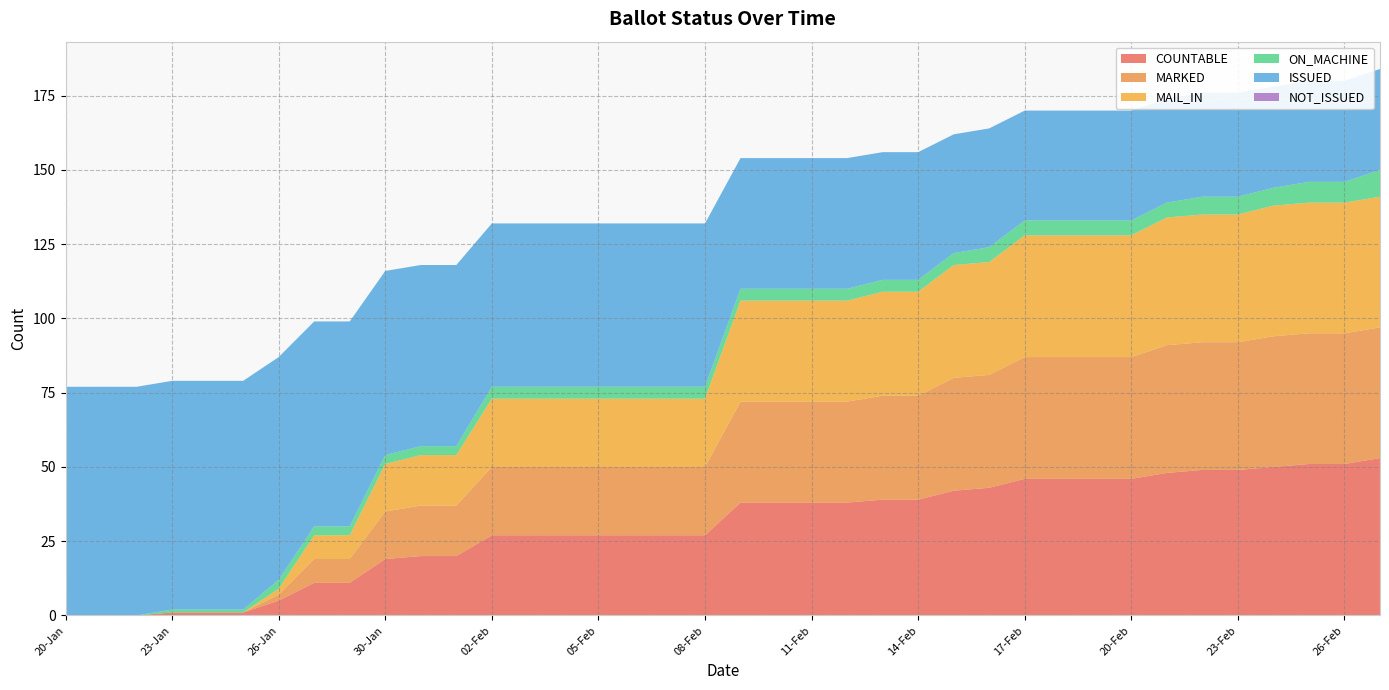

Reading left to right, transcribe all the data shown in this chart.

COUNTABLE: 0	0	0	1	1	1	5	11	11	19	20	20	27	27	27	27	27	27	27	38	38	38	38	39	39	42	43	46	46	46	46	48	49	49	50	51	51	53
MARKED: 0	0	0	0	0	0	2	8	8	16	17	17	23	23	23	23	23	23	23	34	34	34	34	35	35	38	38	41	41	41	41	43	43	43	44	44	44	44
MAIL_IN: 0	0	0	0	0	0	2	8	8	16	17	17	23	23	23	23	23	23	23	34	34	34	34	35	35	38	38	41	41	41	41	43	43	43	44	44	44	44
ON_MACHINE: 0	0	0	1	1	1	3	3	3	3	3	3	4	4	4	4	4	4	4	4	4	4	4	4	4	4	5	5	5	5	5	5	6	6	6	7	7	9
ISSUED: 77	77	77	77	77	77	75	69	69	62	61	61	55	55	55	55	55	55	55	44	44	44	44	43	43	40	40	37	37	37	37	35	35	35	34	34	34	34
NOT_ISSUED: 0	0	0	0	0	0	0	0	0	0	0	0	0	0	0	0	0	0	0	0	0	0	0	0	0	0	0	0	0	0	0	0	0	0	0	0	0	0